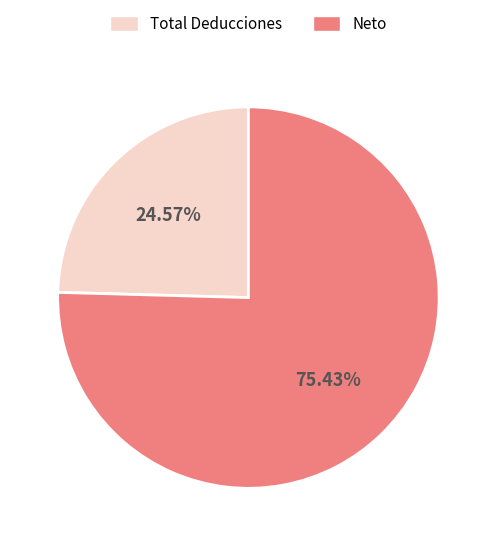

Which slice represents more than half of the pie?

Neto